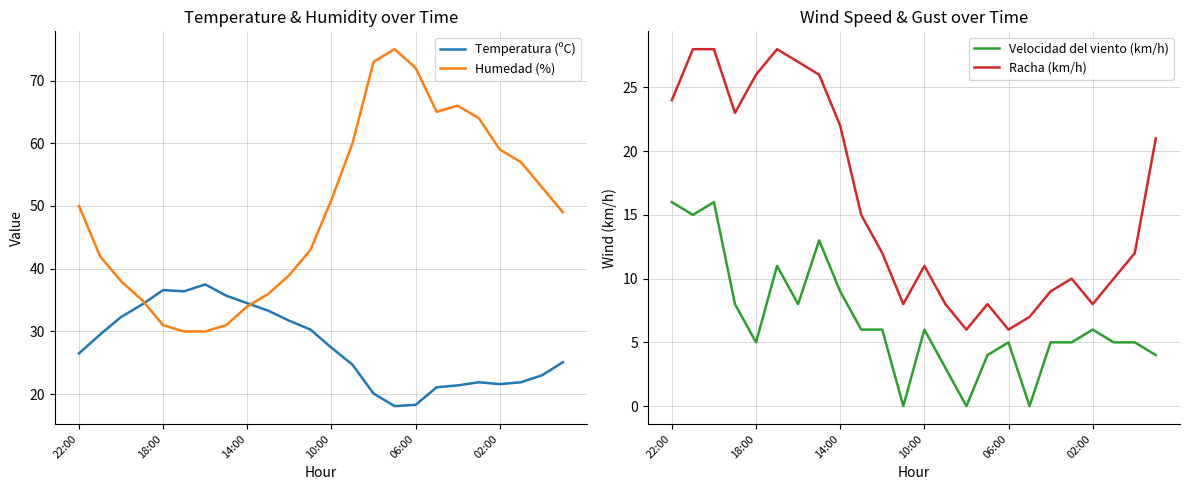

What is the highest value of the Humedad (%) series?

75.0